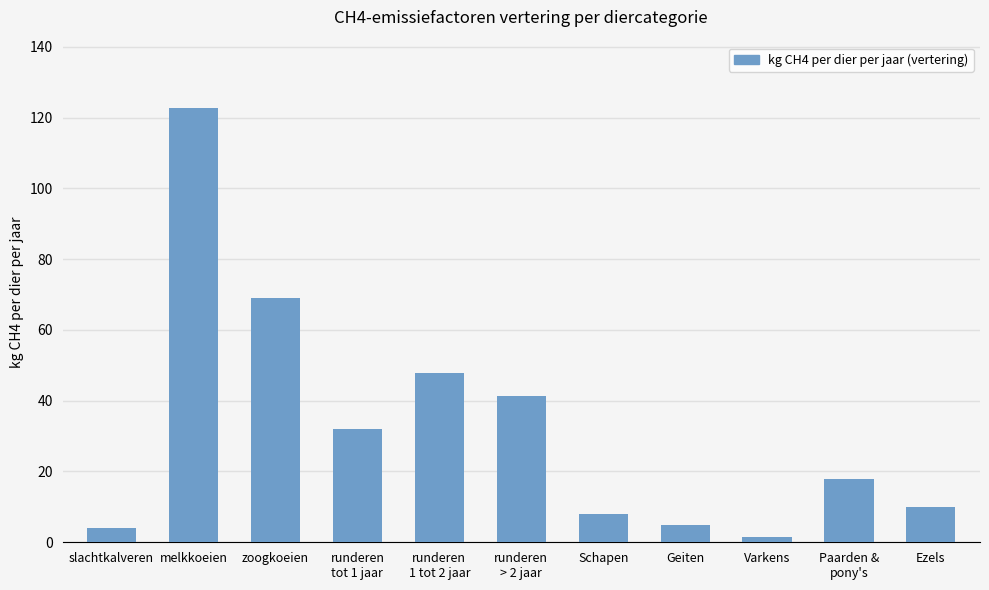

Does the chart contain stacked bars?

No